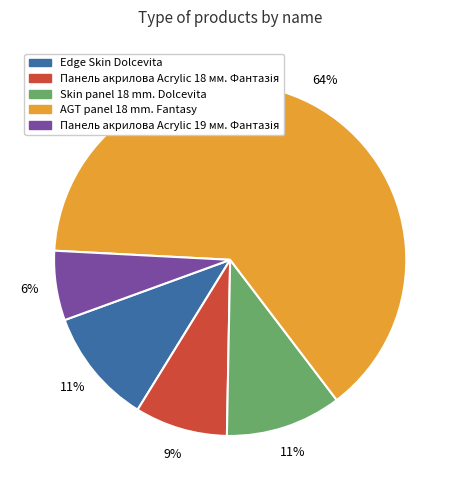

What is the largest slice in the pie chart?

AGT panel 18 mm. Fantasy